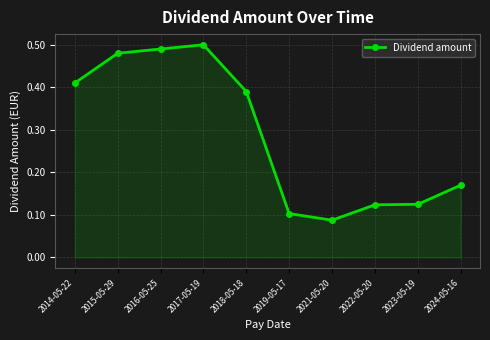

The chart shows a value of 0.2 at 2023-05-19. True or false?

False